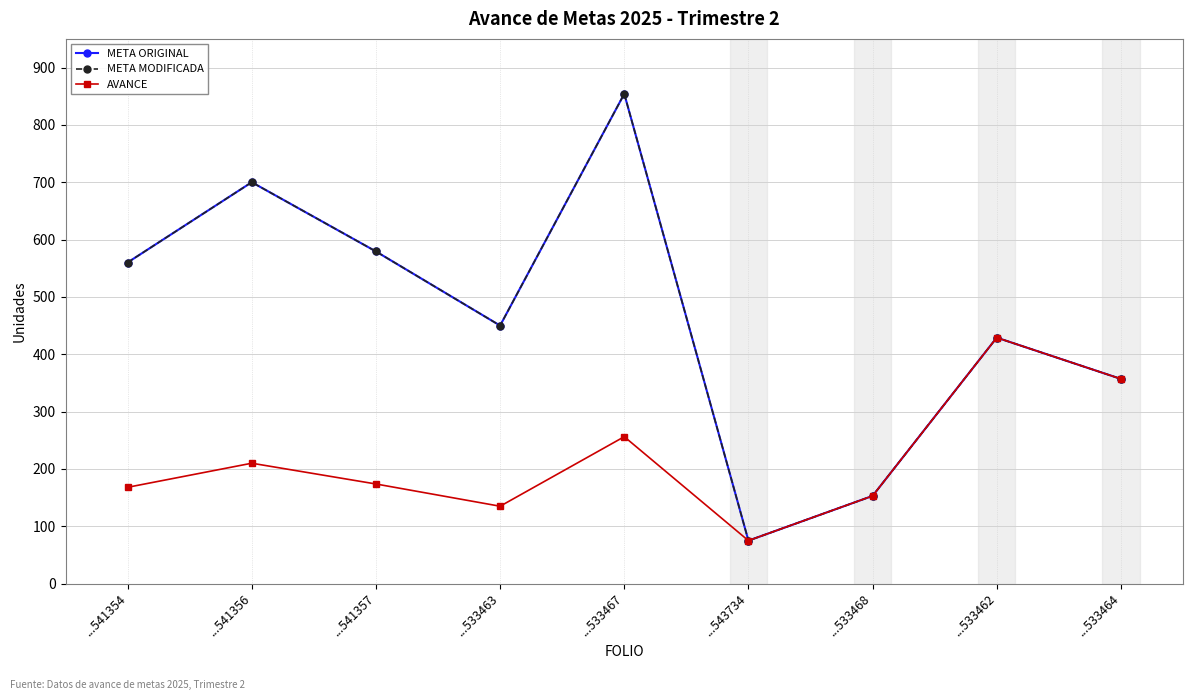

Is this an area chart (filled region under the line)?

No